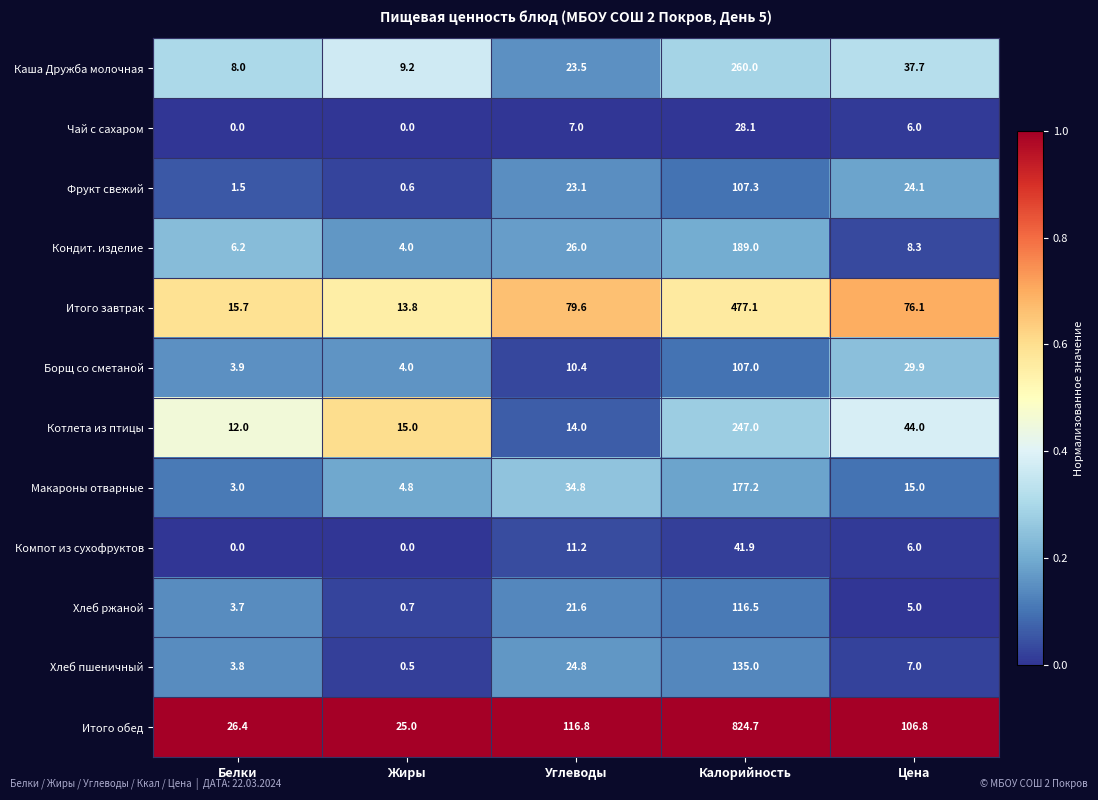

Where does the Хлеб ржаной series first go above 5?

Углеводы